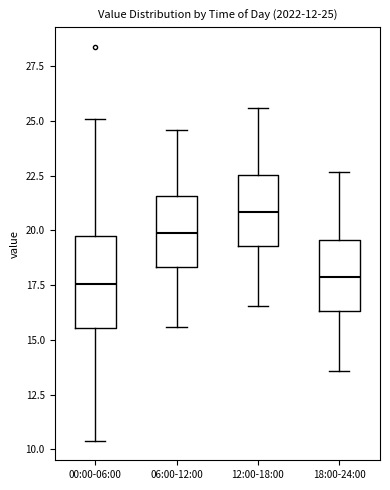

Which box is the tallest, from its lower edge to its upper edge?

00:00-06:00